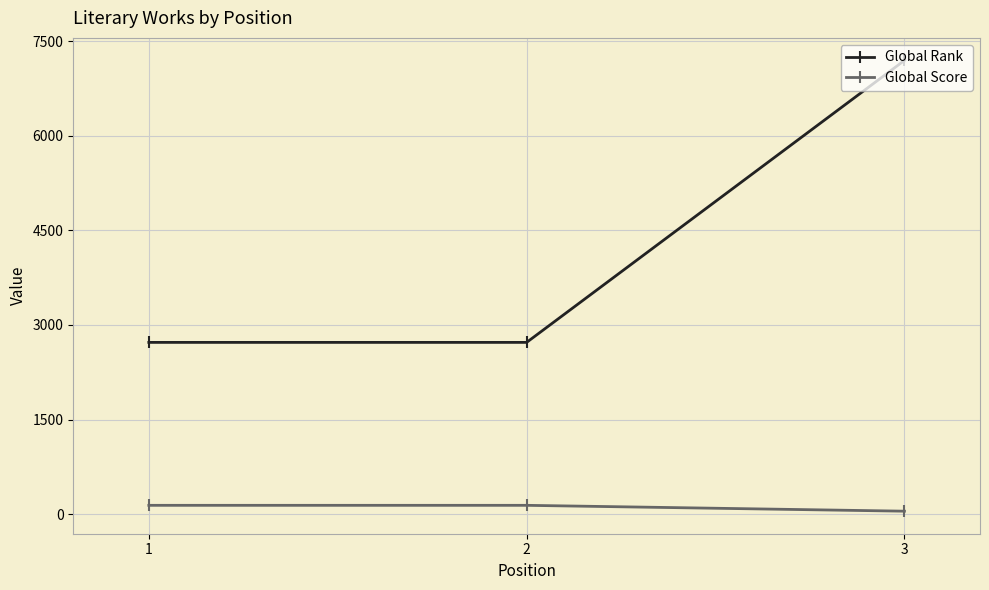

What is the difference between the Global Score values at 3 and 1?

93